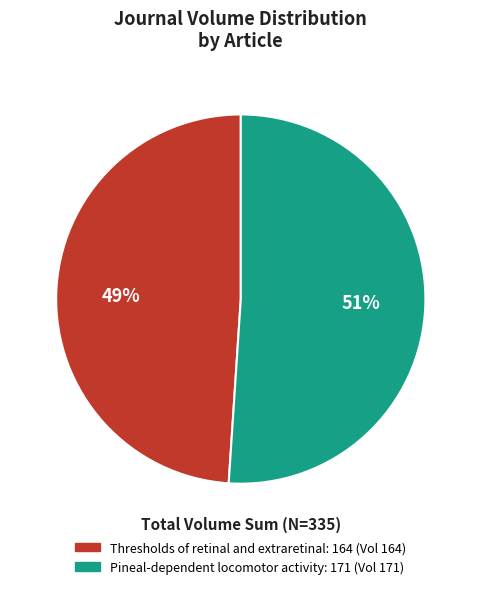

Is Pineal-dependent locomotor activity the majority of the pie?

Yes